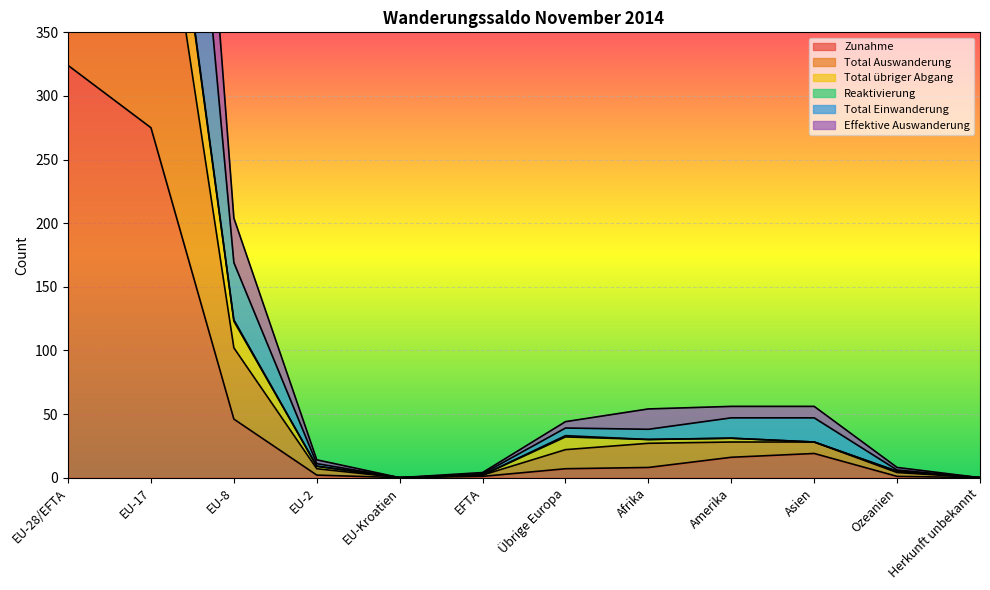

In Total Einwanderung, how many points are lower than both neighbors (excluding endpoints)?

2